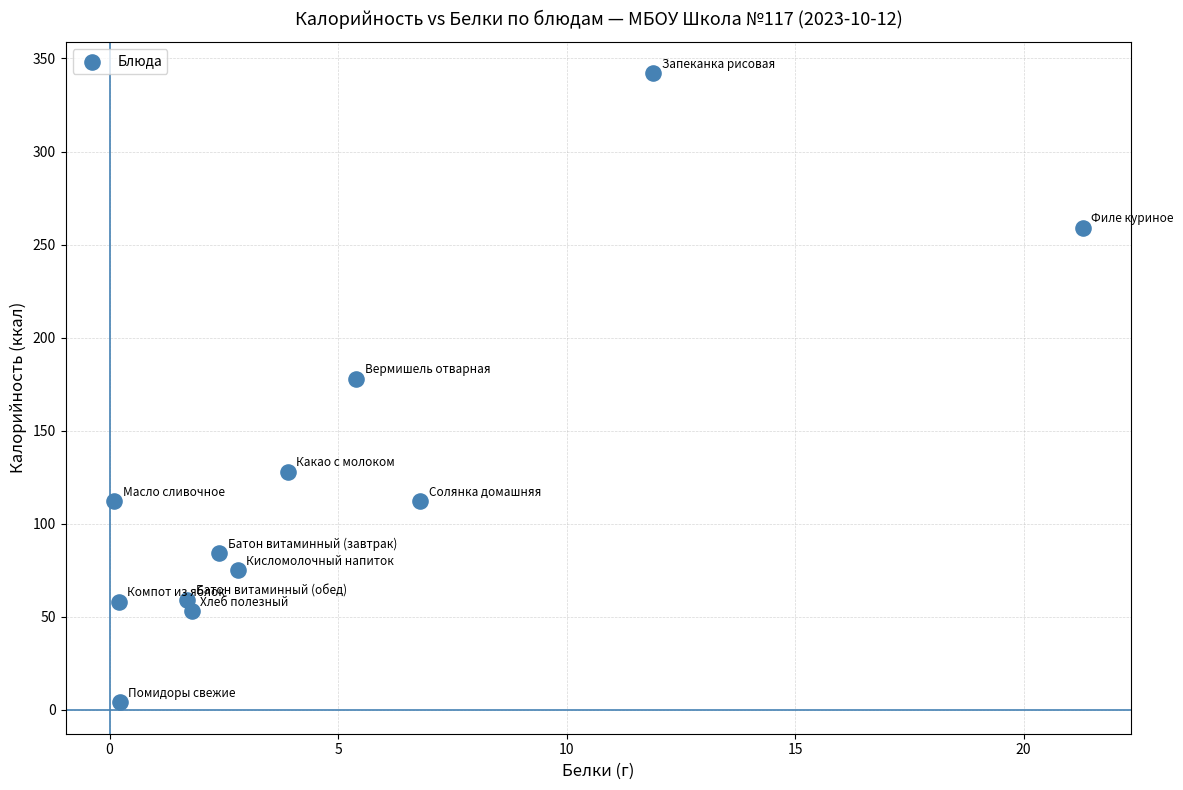

What Y value in the scatter plot is closest to 173?

178.0